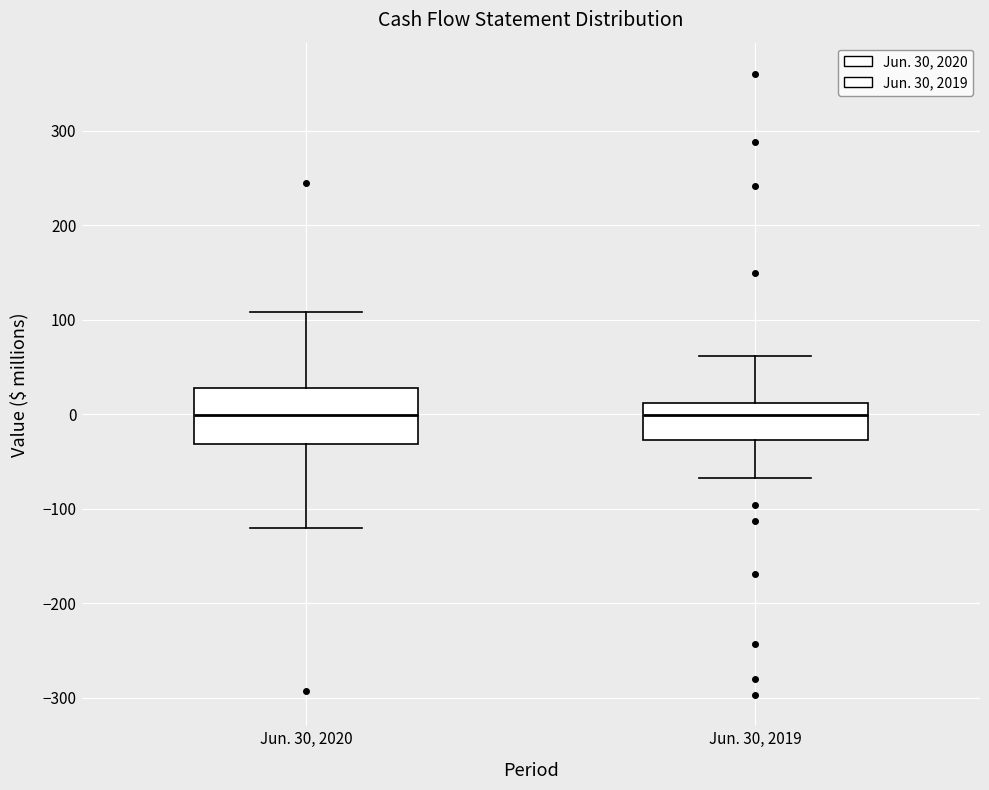

Reading left to right, transcribe this box plot: for each box, give where its median line is, the range the box spans, and where its two whiskers end, as read against the y-axis. The values are not printed on the chart, so give them approximately, as read against the axis.

Jun. 30, 2020: median 0, box -30 to 30, whiskers -120 to 110
Jun. 30, 2019: median 0, box -30 to 10, whiskers -70 to 60